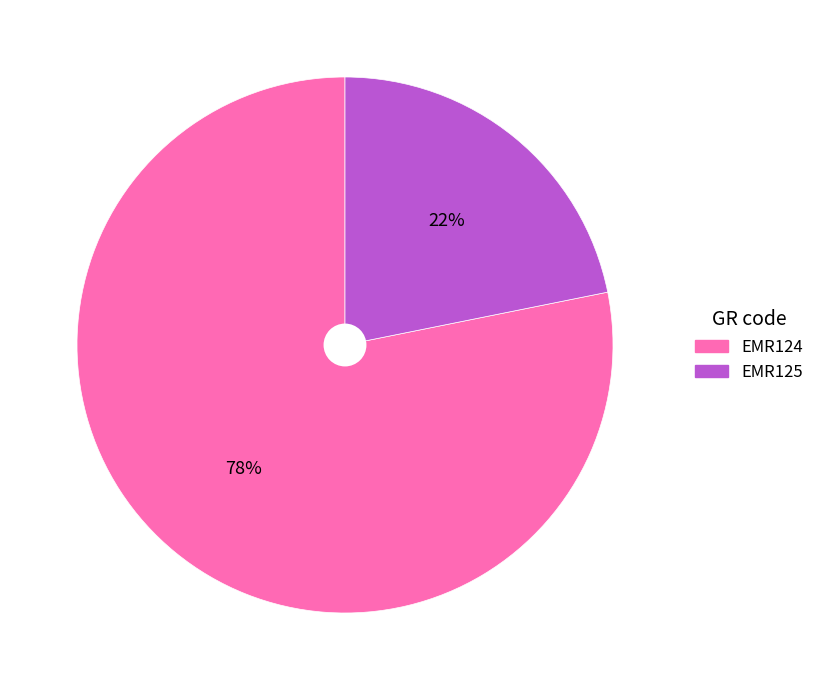

What percentage is the EMR125 slice, to the nearest percent?

22%